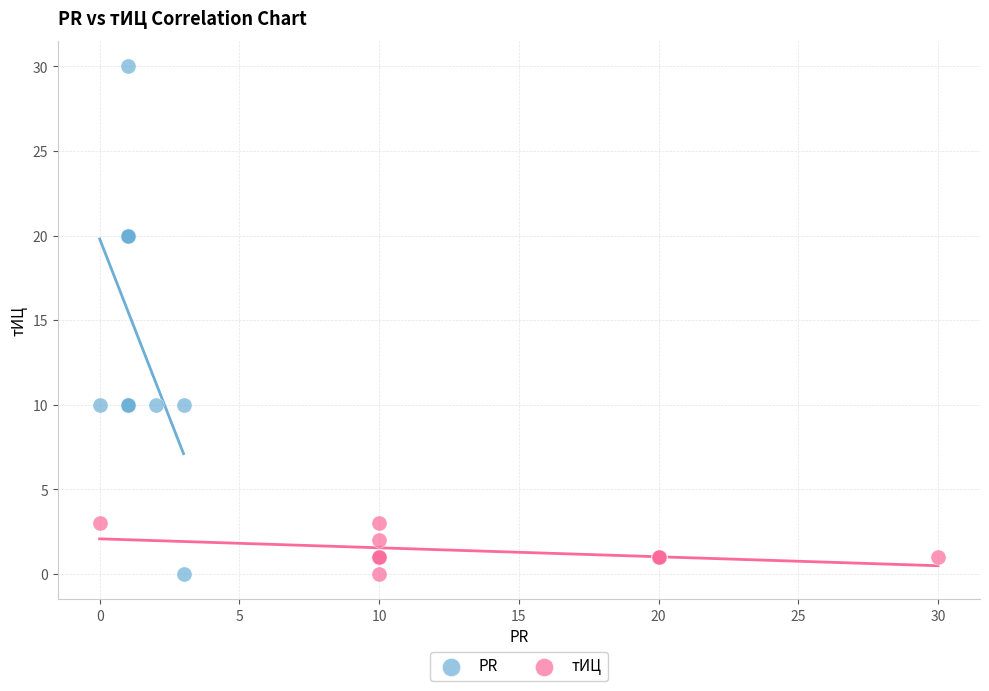

Which series has the largest Y range (max minus min)?

PR